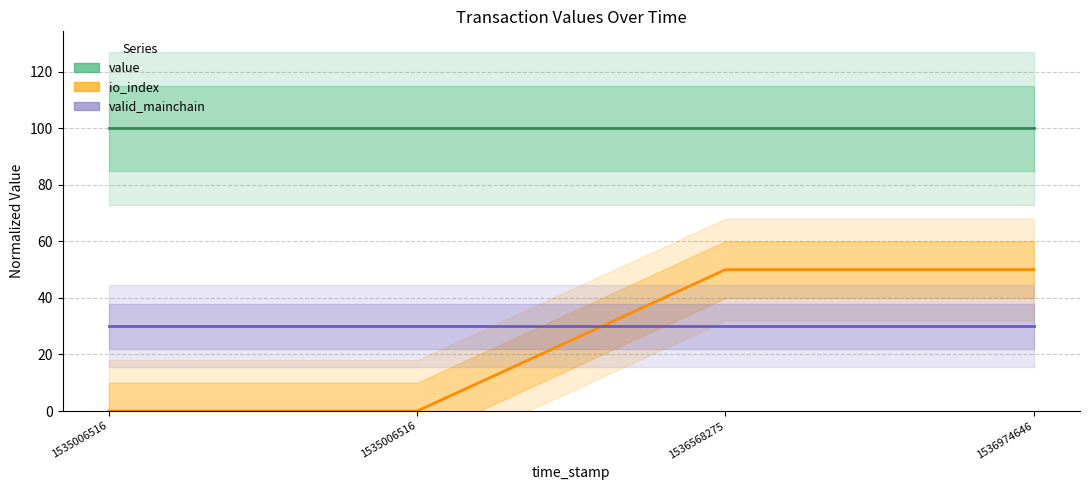

What is the sum of the io_index values at 1536568275 and 1535006516?

50